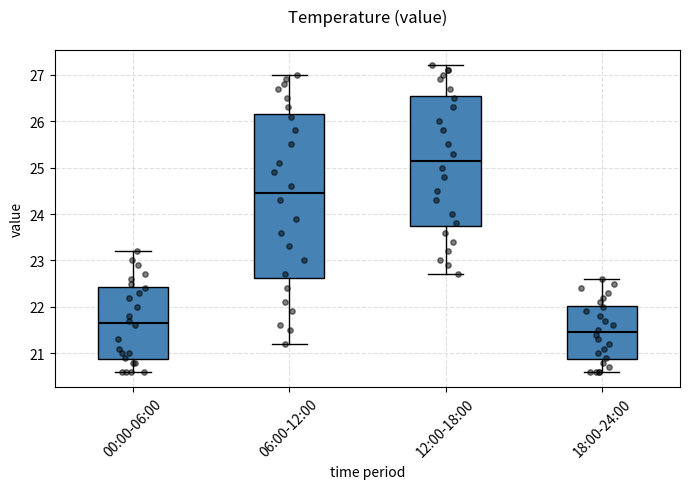

Reading left to right, read every box against the y-axis: the position of its median line, the range the box covers, and the ends of its whiskers. The values are not printed on the chart, so give them approximately, as read against the axis.

00:00-06:00: median 21.7, box 20.9 to 22.4, whiskers 20.6 to 23.2
06:00-12:00: median 24.5, box 22.6 to 26.2, whiskers 21.2 to 27.0
12:00-18:00: median 25.2, box 23.8 to 26.6, whiskers 22.7 to 27.2
18:00-24:00: median 21.5, box 20.9 to 22.0, whiskers 20.6 to 22.6